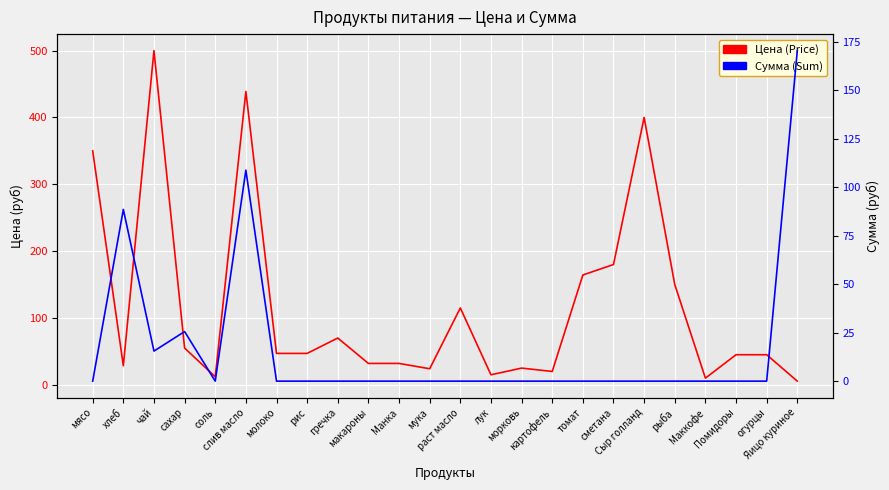

Is the value of Цена (Price) at Яицо куриное greater than the value of Сумма (Sum) at хлеб?

No